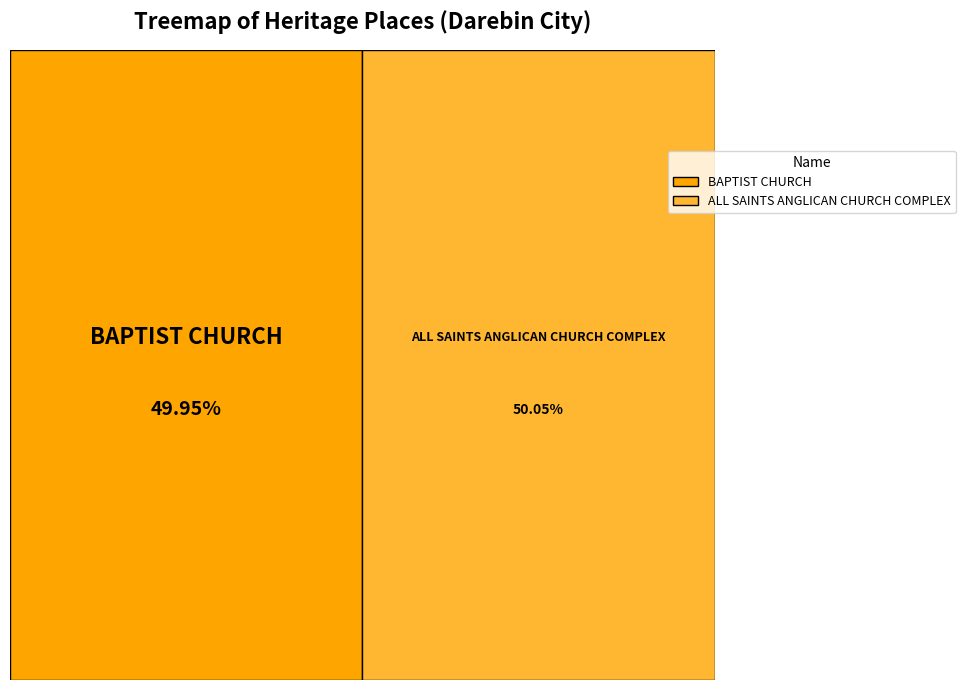

To the nearest percent, what is the combined percentage of BAPTIST CHURCH and ALL SAINTS ANGLICAN CHURCH COMPLEX?

100%